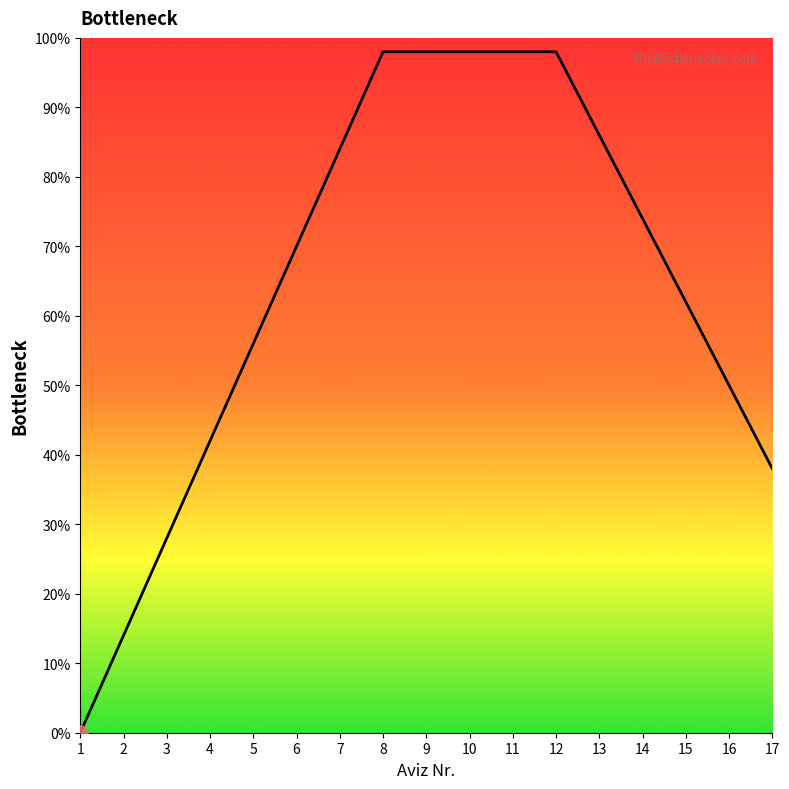

What is the change in value from 10 to 16?

-48